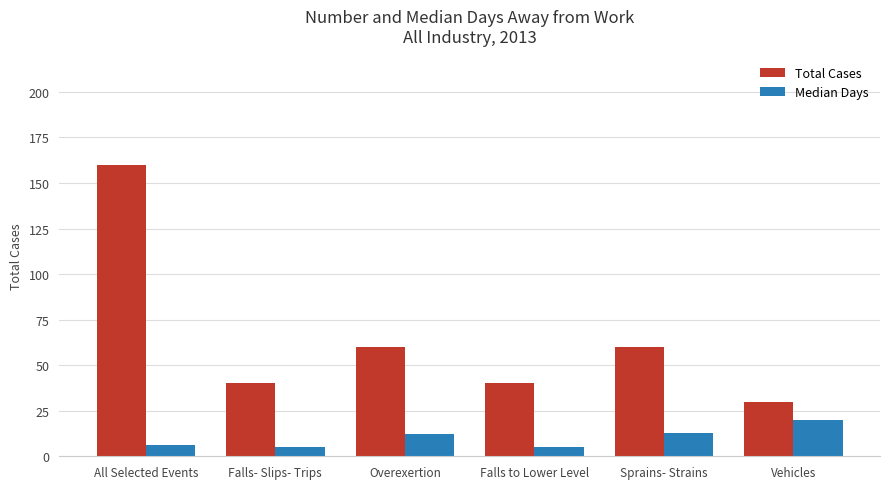

What position from the right is Vehicles?

1